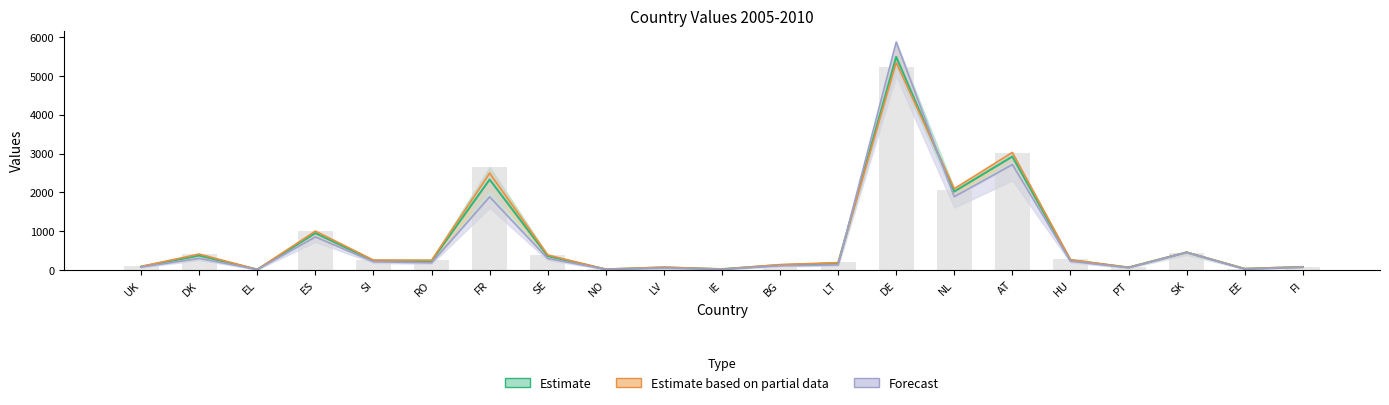

Is the value of 2008 at UK greater than the value of 2005 at NL?

No